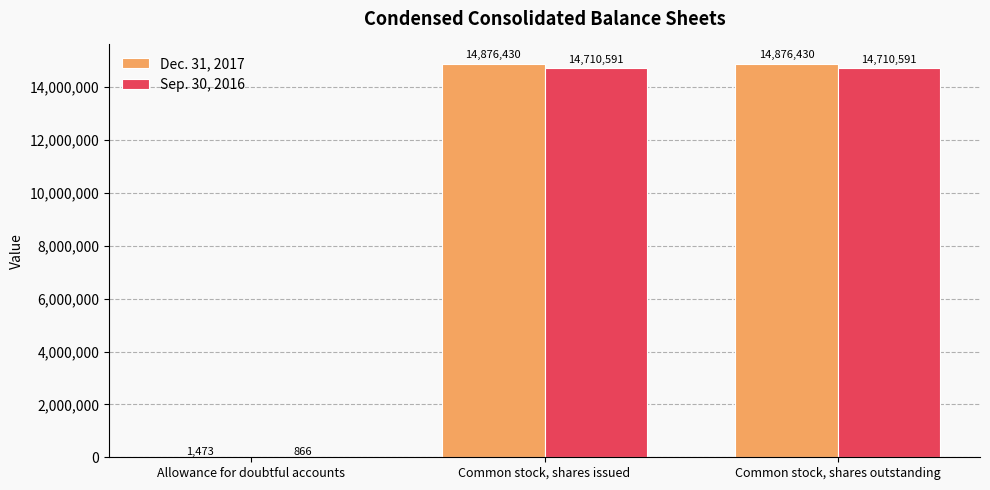

Count the Dec. 31, 2017 values in the range 1473 to 14876430.

3